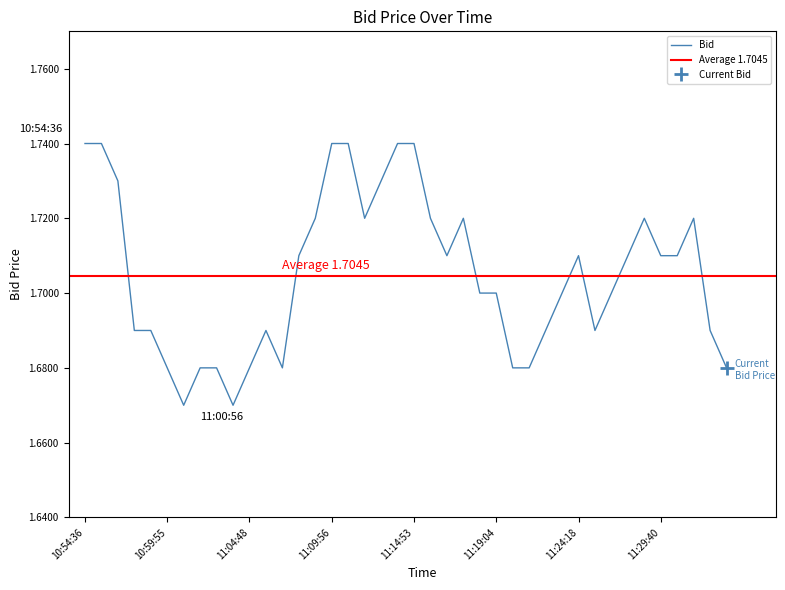

Rank the categories by value from highest to lowest.

11:14:53, 11:13:35, 11:10:46, 11:09:56, 10:55:28, 10:54:36, 11:12:58, 10:56:49, 11:31:31, 11:28:59, 11:17:44, 11:15:47, 11:11:43, 11:08:56, 11:30:52, 11:29:40, 11:27:40, 11:24:18, 11:16:53, 11:07:52, 11:26:56, 11:23:51, 11:19:04, 11:18:53, 11:32:58, 11:25:55, 11:22:53, 11:05:56, 10:58:44, 10:57:24, 11:33:18, 11:21:50, 11:20:52, 11:06:53, 11:04:48, 11:02:32, 11:01:36, 10:59:55, 11:03:41, 11:00:56